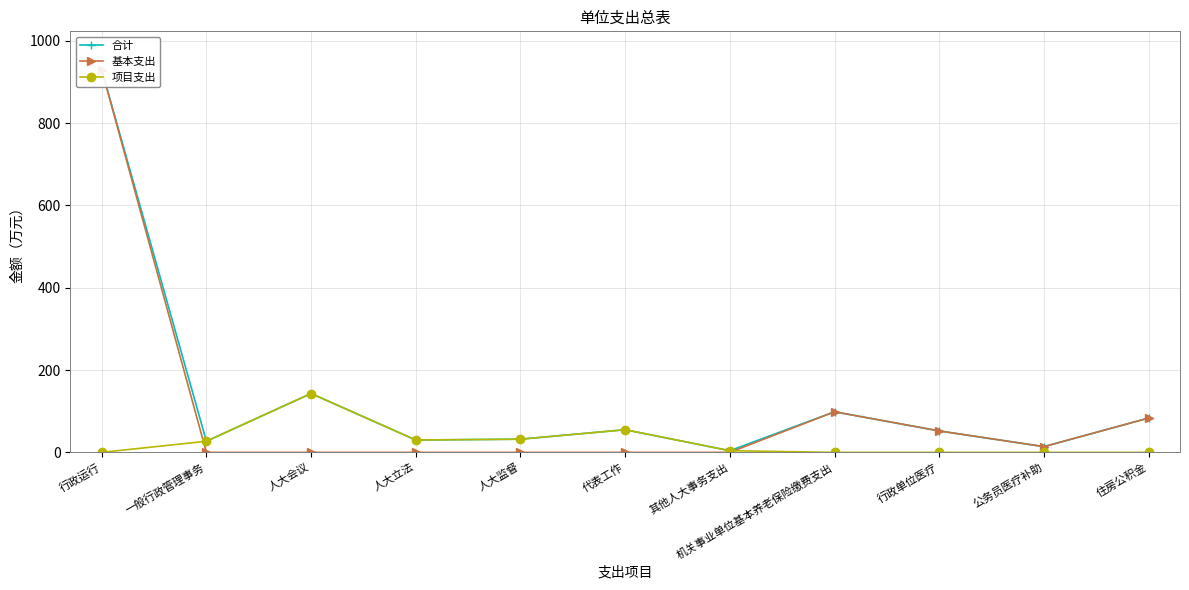

How many positive values does the 基本支出 series have?

5